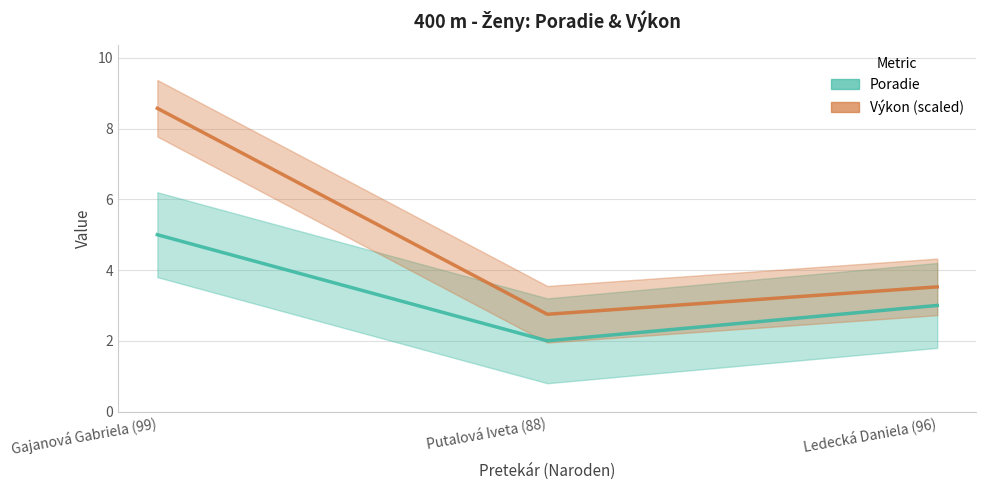

Does the chart have visible grid lines?

Yes